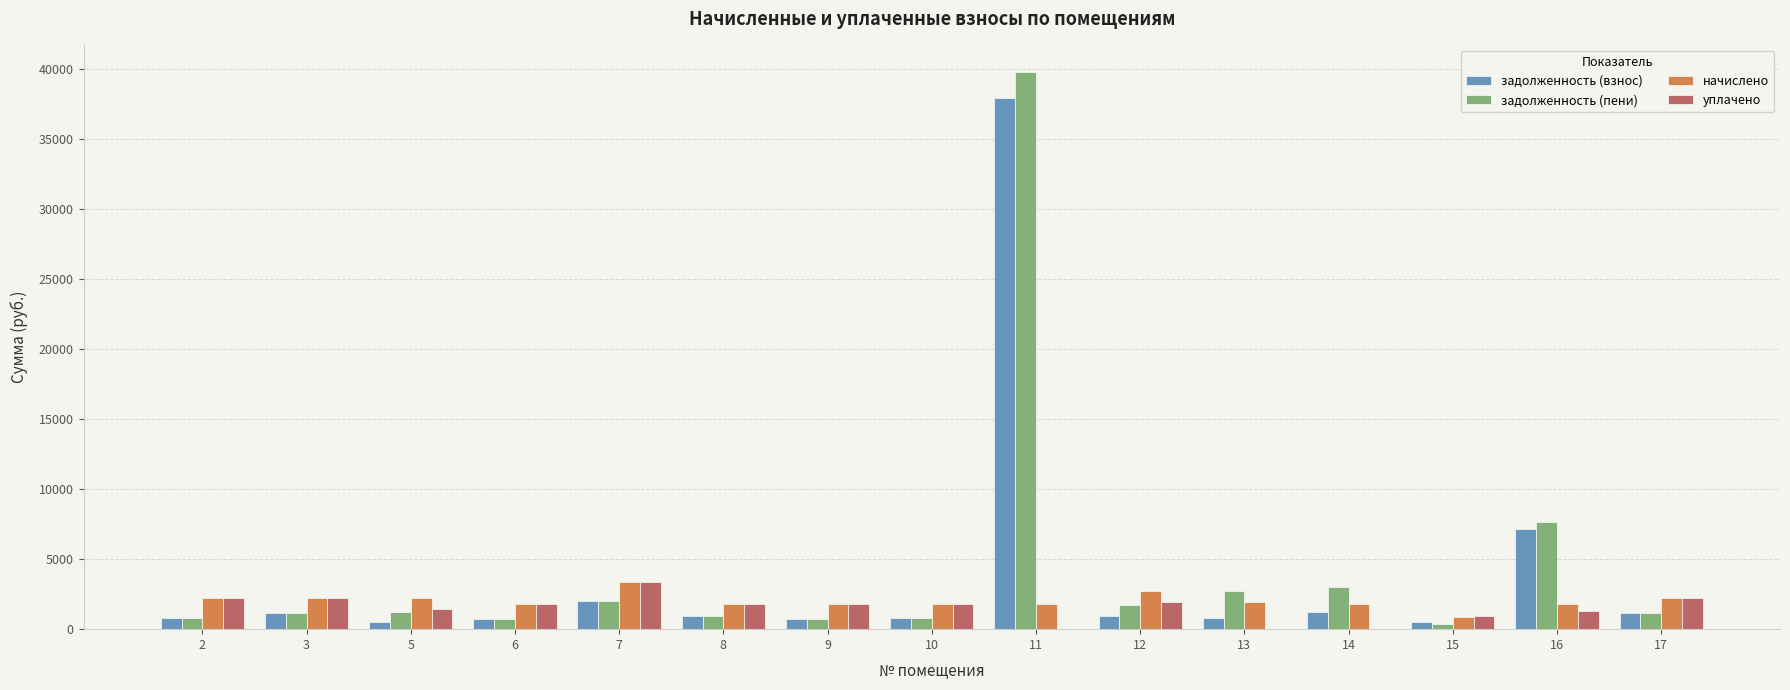

How many groups of bars are there?

15